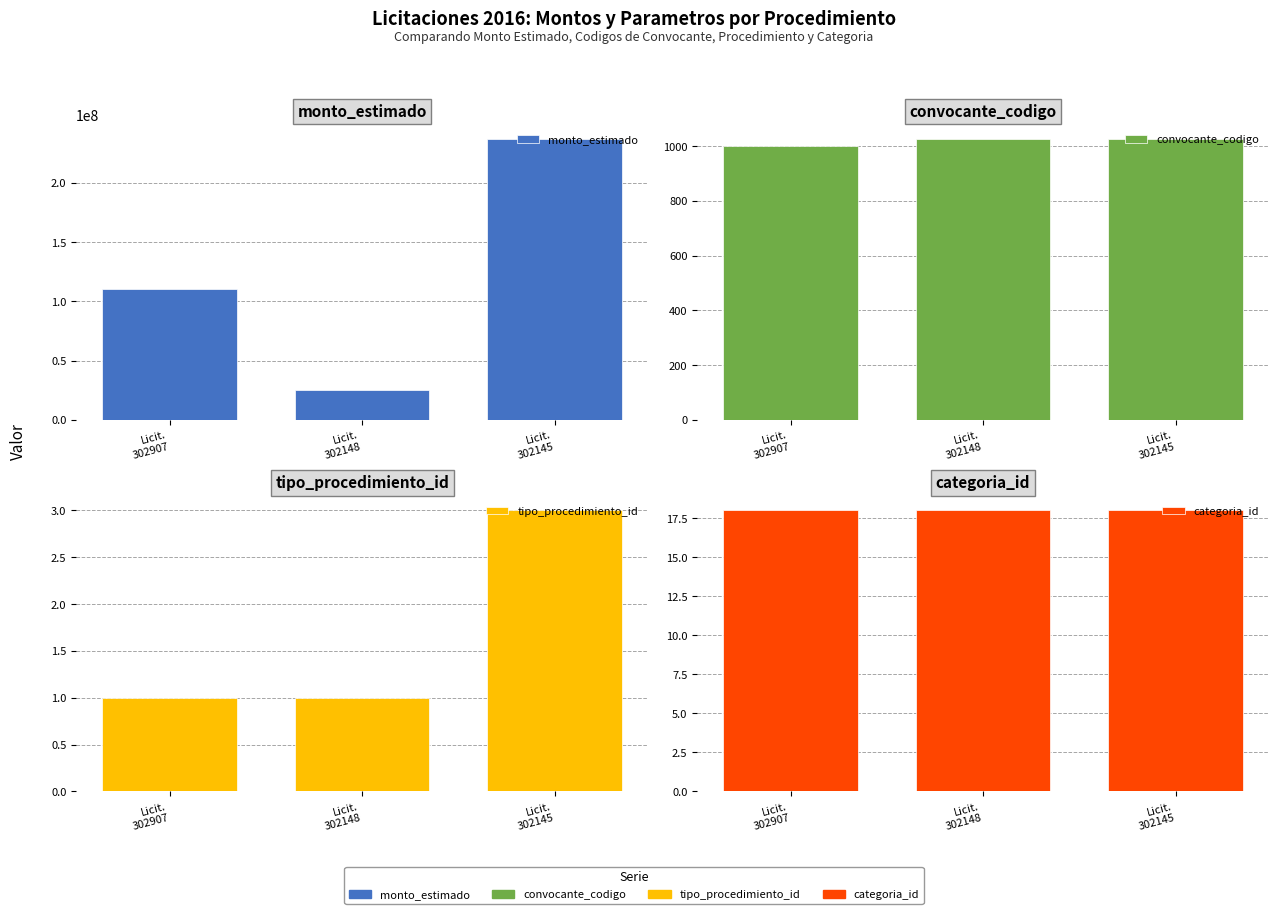

Rank the series at Licit.
302148 from lowest to highest value.

tipo_procedimiento_id, categoria_id, convocante_codigo, monto_estimado